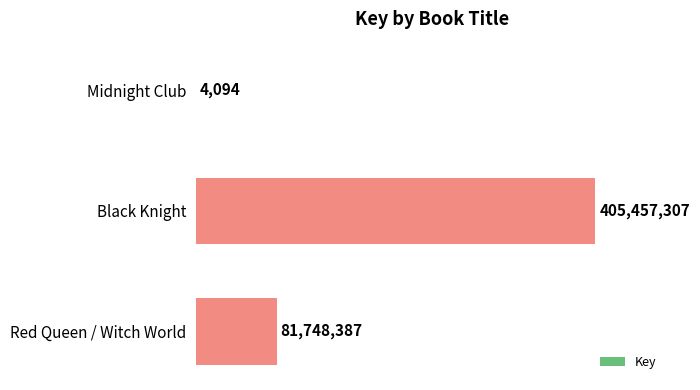

What is the difference between the second highest and minimum values?

81744293